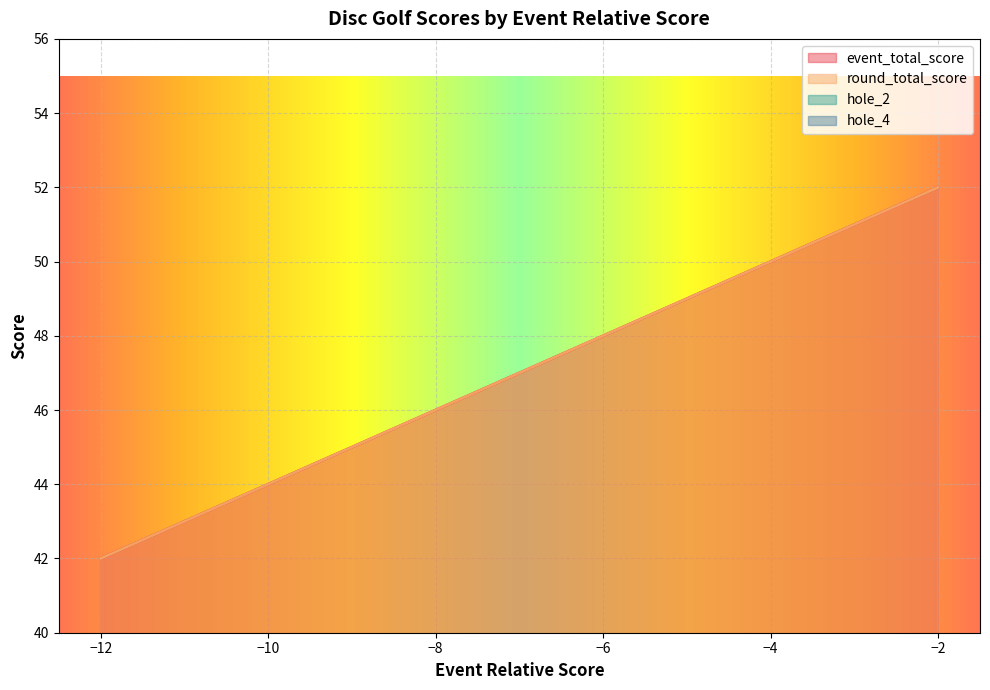

What is the sum of the hole_2 values at -10 and -3?

8